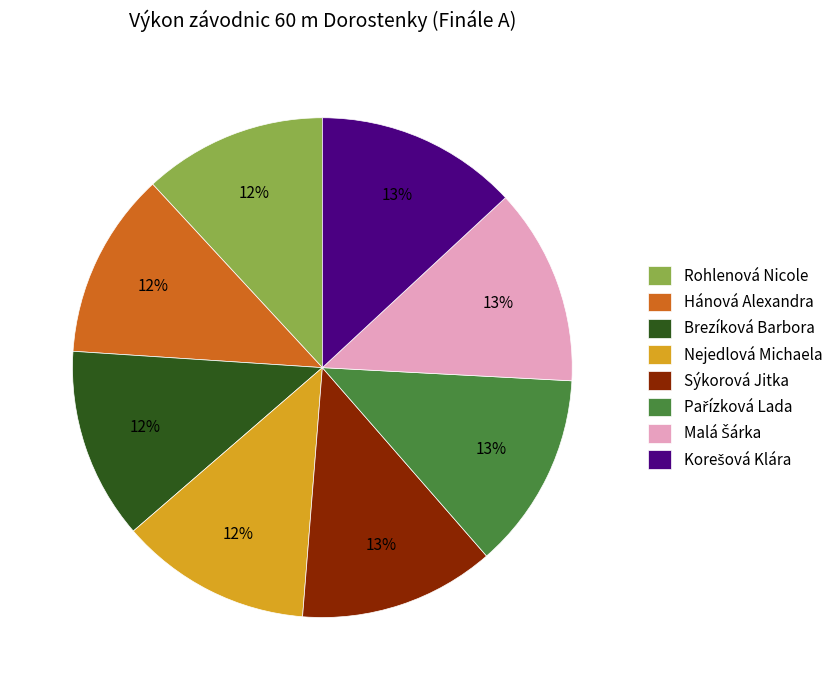

Is there a majority slice in this chart?

No